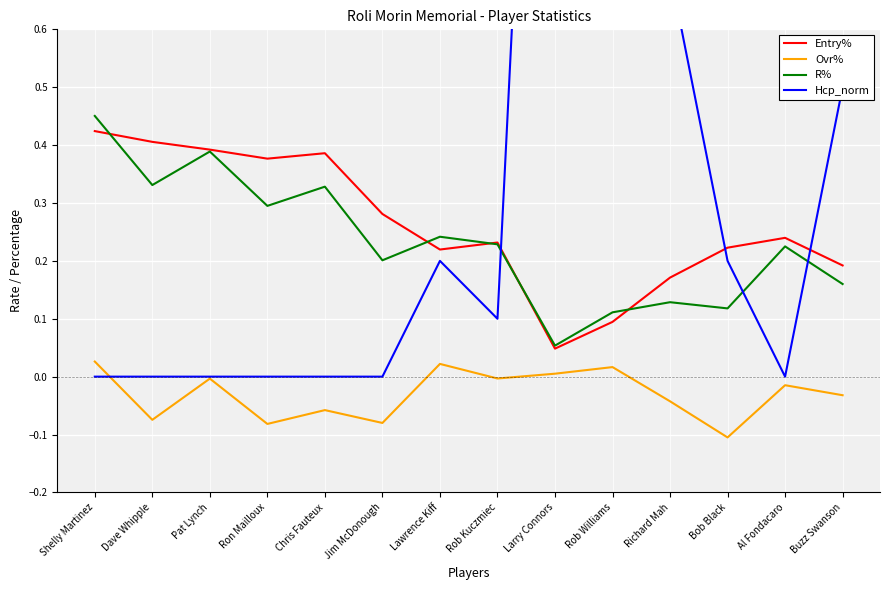

True or false: Hcp_norm and Entry% cross at least once.

True